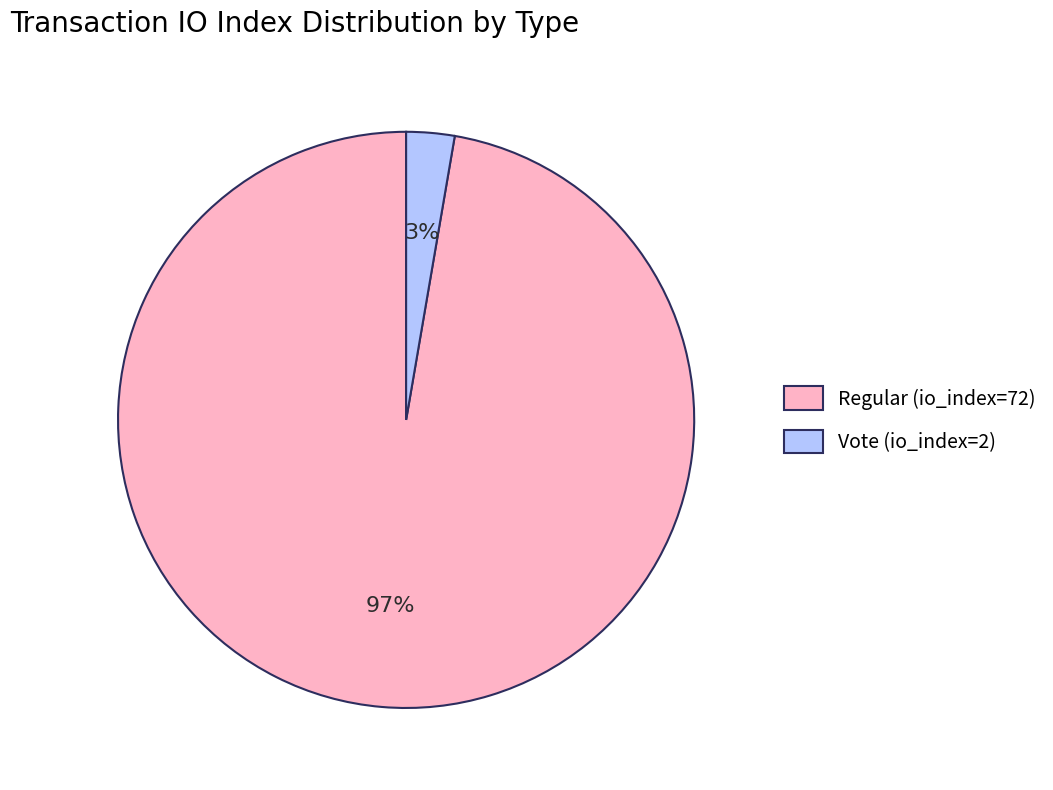

Combined, do Vote (io_index=2) and Regular (io_index=72) account for over 50%?

Yes